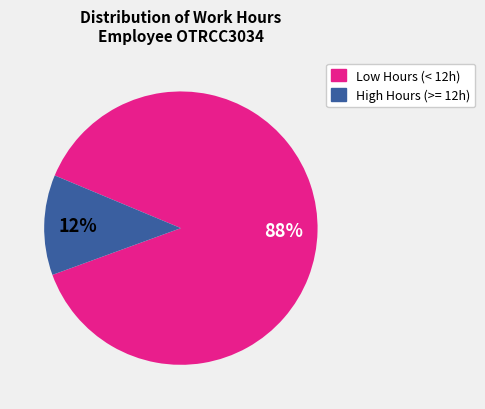

To the nearest percent, what is the average slice percentage?

50%